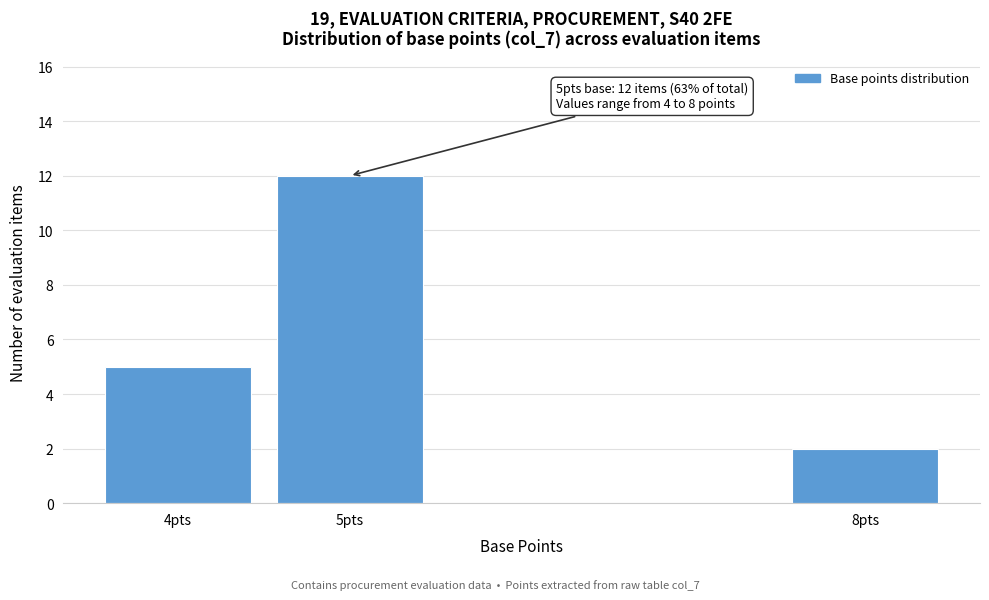

Reading right to left, extract all data points from this chart.

8pts=2	5pts=12	4pts=5